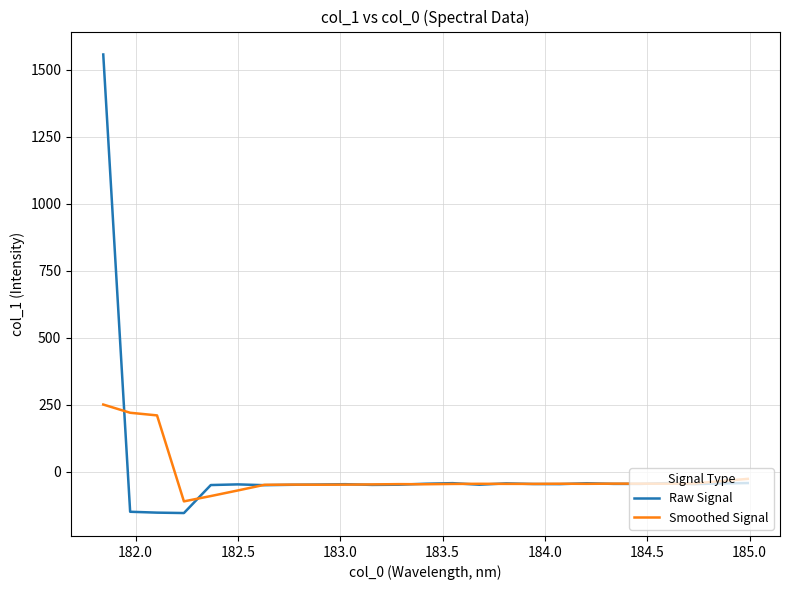

Which series ends up on top after the final intersection of Smoothed Signal and Raw Signal?

Smoothed Signal